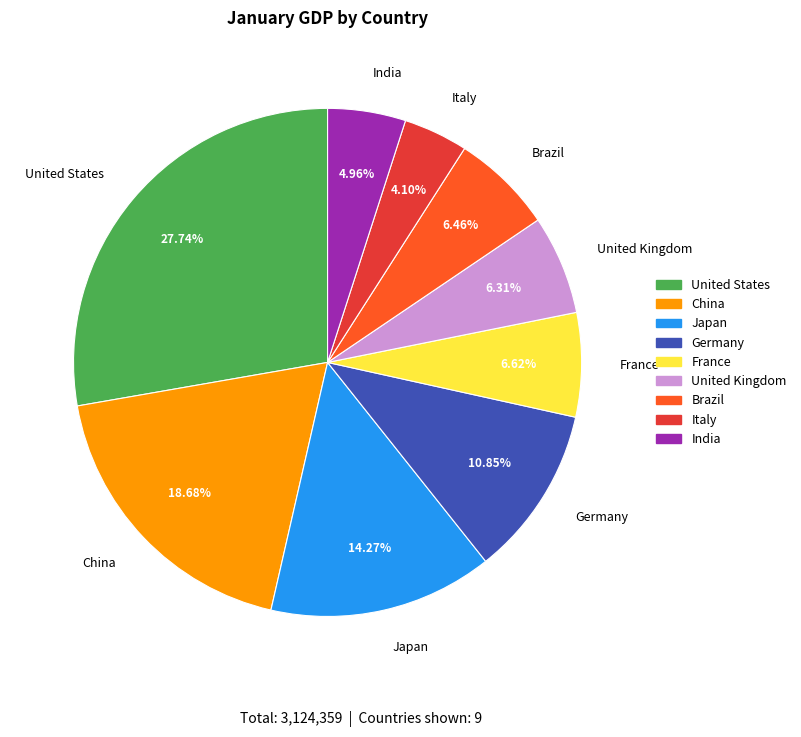

What is the ratio of the value at India to the value at Japan?

0.3